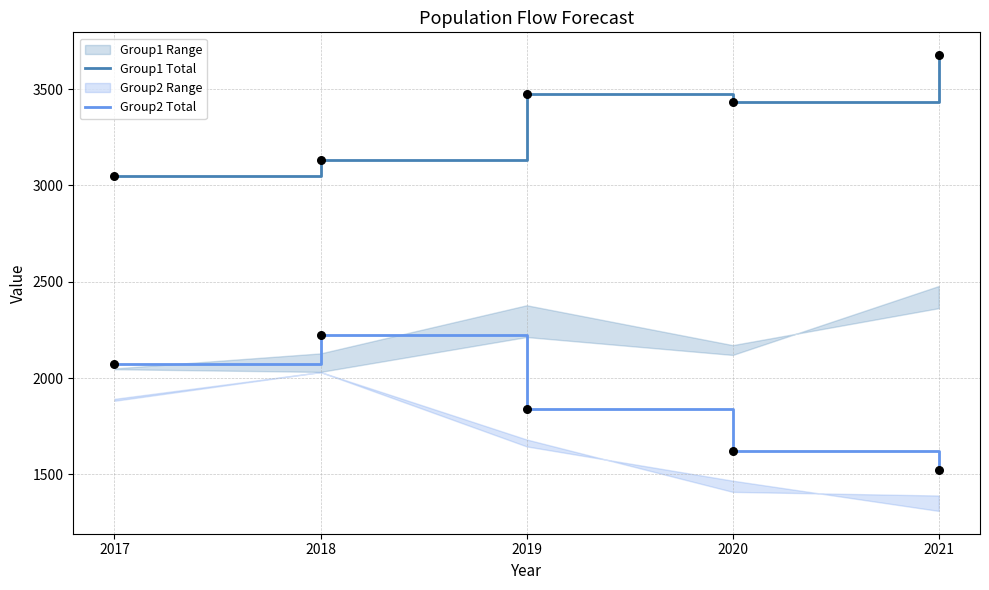

Where is Group2 Total nearest to the value 1873?

2019